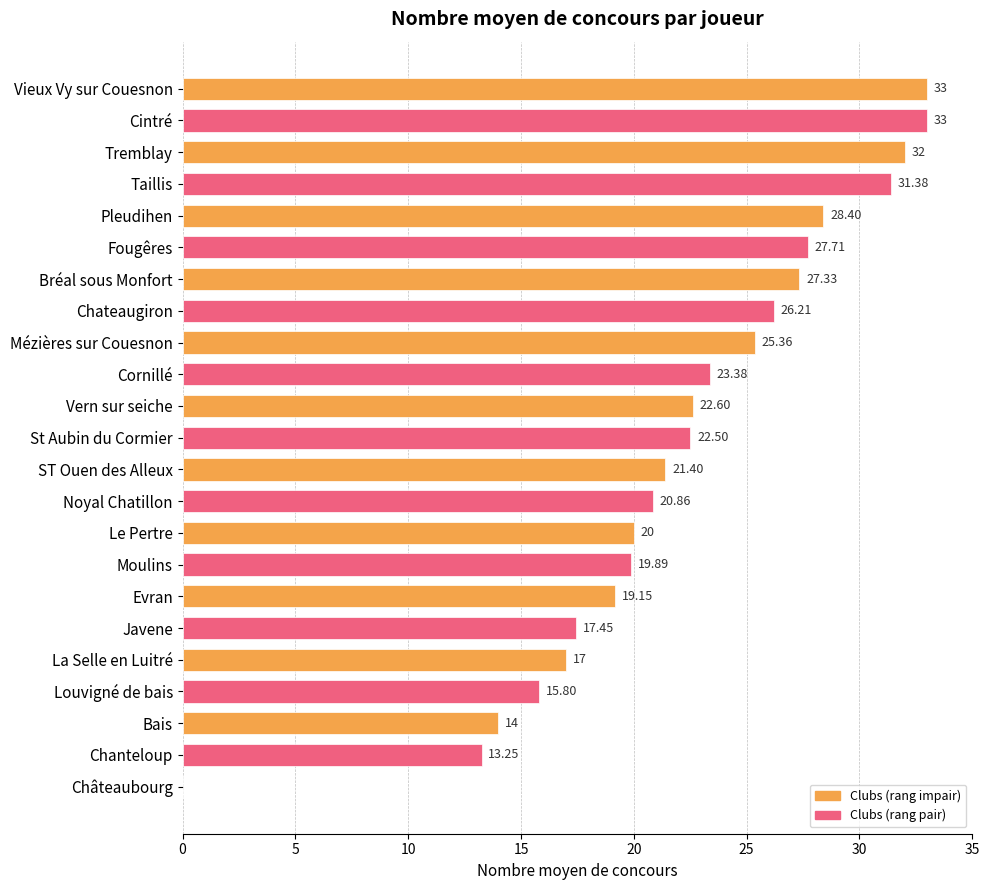

At which label is the value closest to 16?

Louvigné de bais